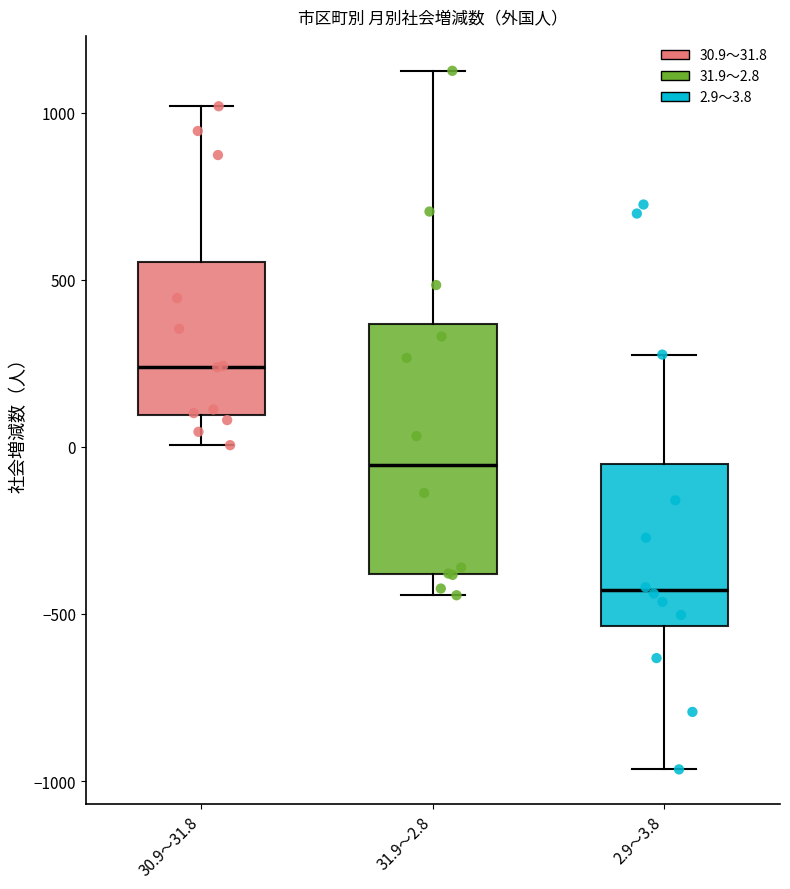

Reading left to right, transcribe this box plot: for each box, give where its median line is, the range the box spans, and where its two whiskers end, as read against the y-axis. The values are not printed on the chart, so give them approximately, as read against the axis.

30.9～31.8: median 250, box 100 to 550, whiskers 0 to 1000
31.9～2.8: median -50, box -400 to 350, whiskers -450 to 1150
2.9～3.8: median -450, box -550 to -50, whiskers -950 to 300